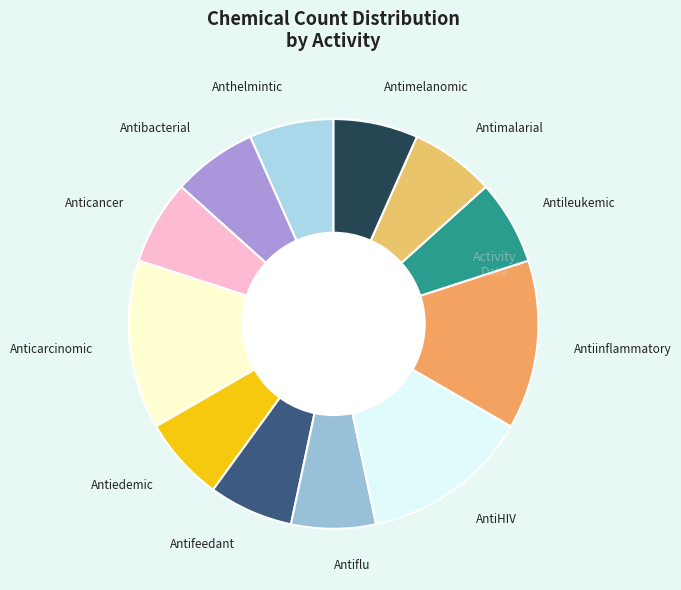

How many segments does this pie chart have?

12